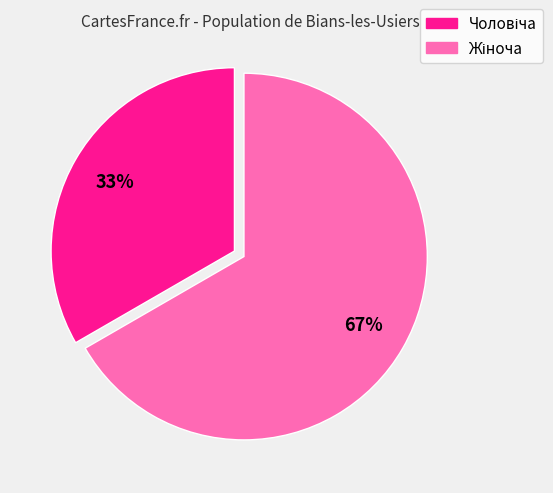

To the nearest percent, what is the average slice percentage?

50%